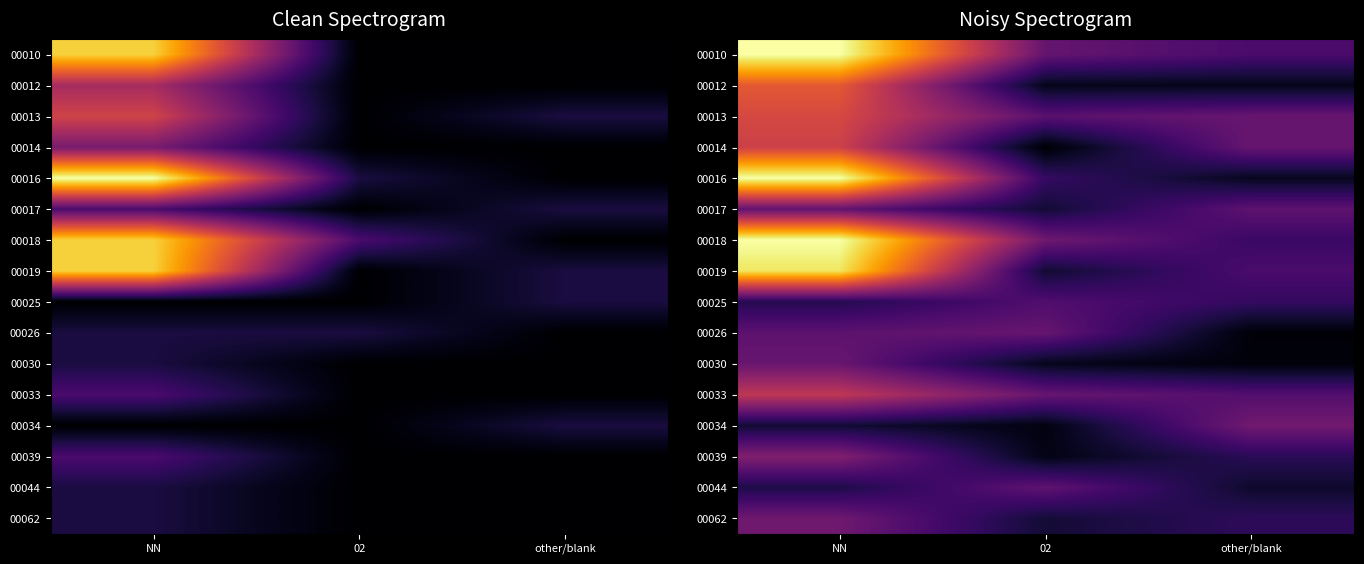

Is the value of 00030 at NN greater than the value of 00034 at other/blank?

No